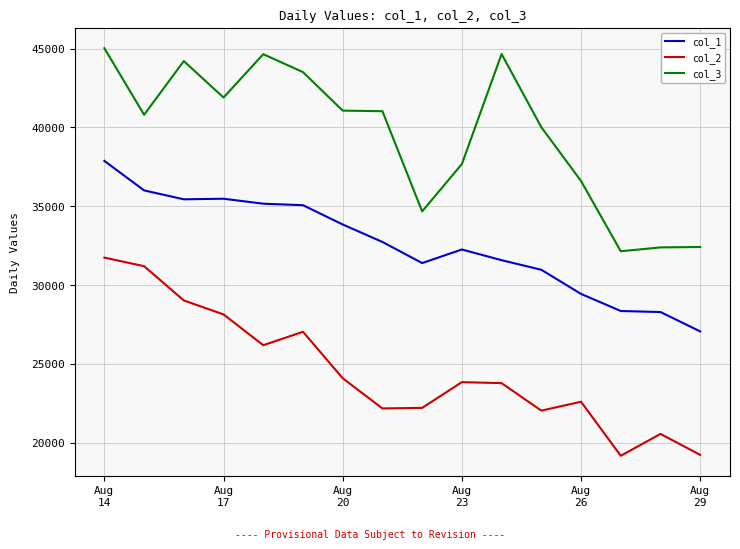

True or false: col_2 and col_1 cross at least once.

False